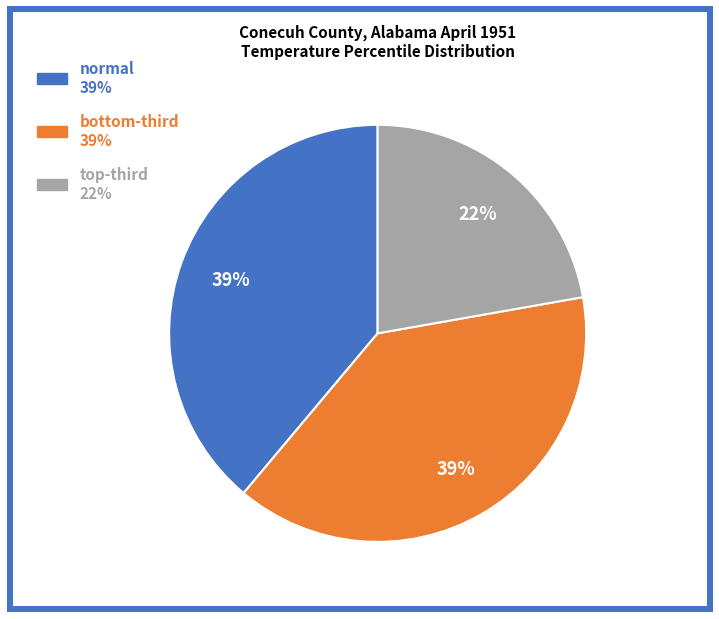

To the nearest percent, what is the difference between the largest and smallest slice percentages?

17%